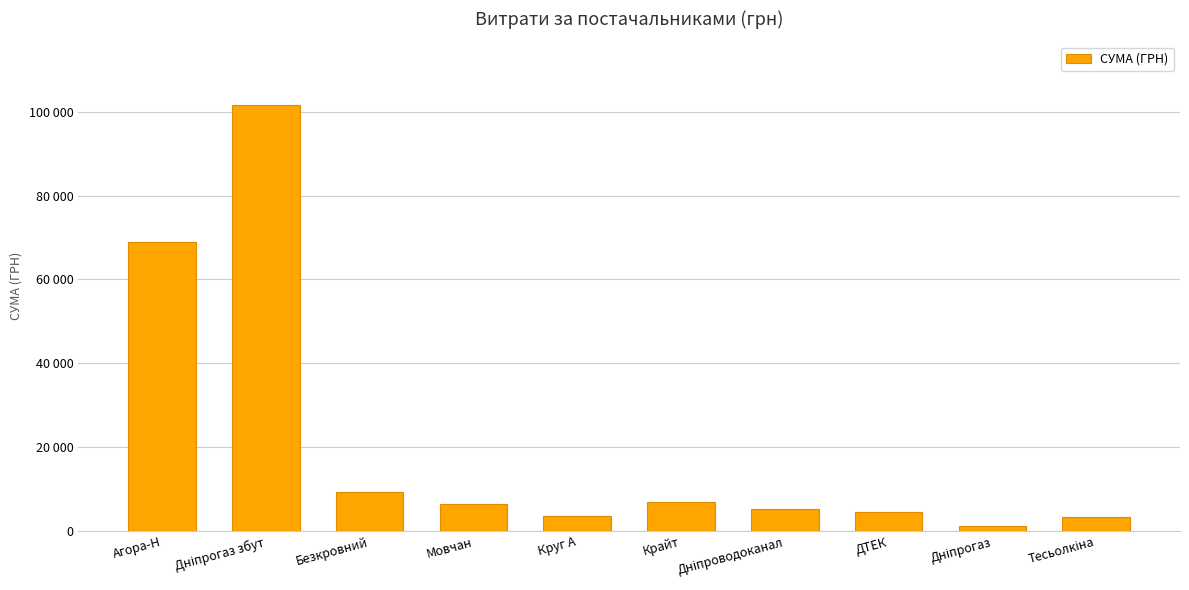

Does the chart contain any negative values?

No